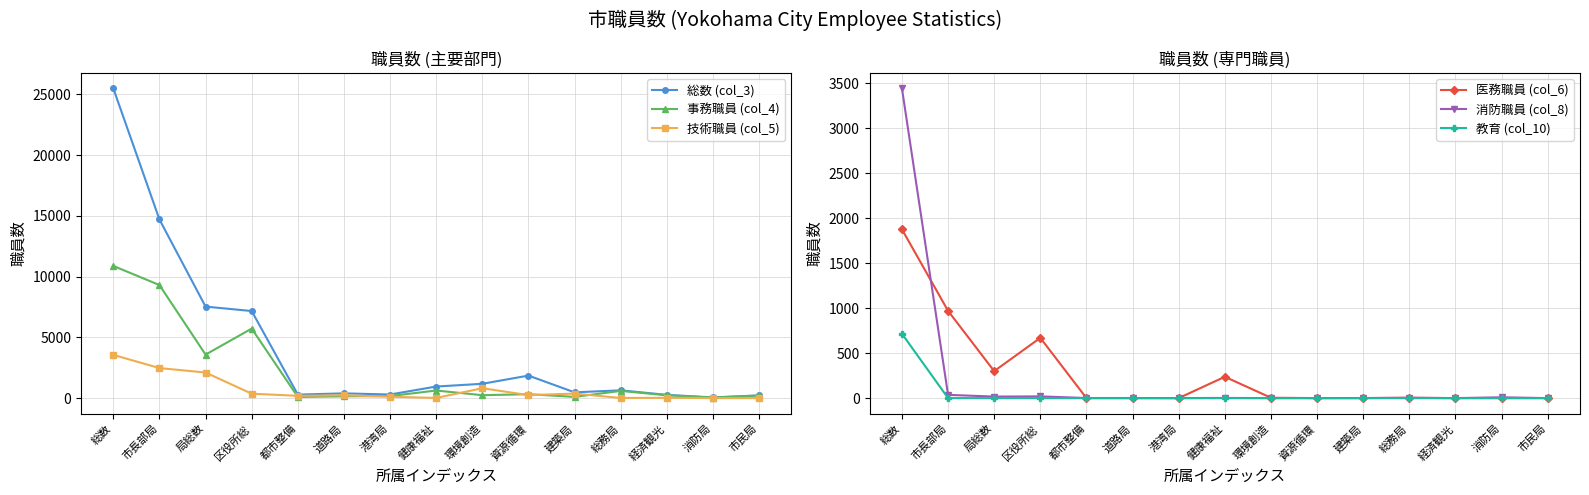

What is the difference between the maximum and minimum values in the 消防職員 (col_8) series?

3444